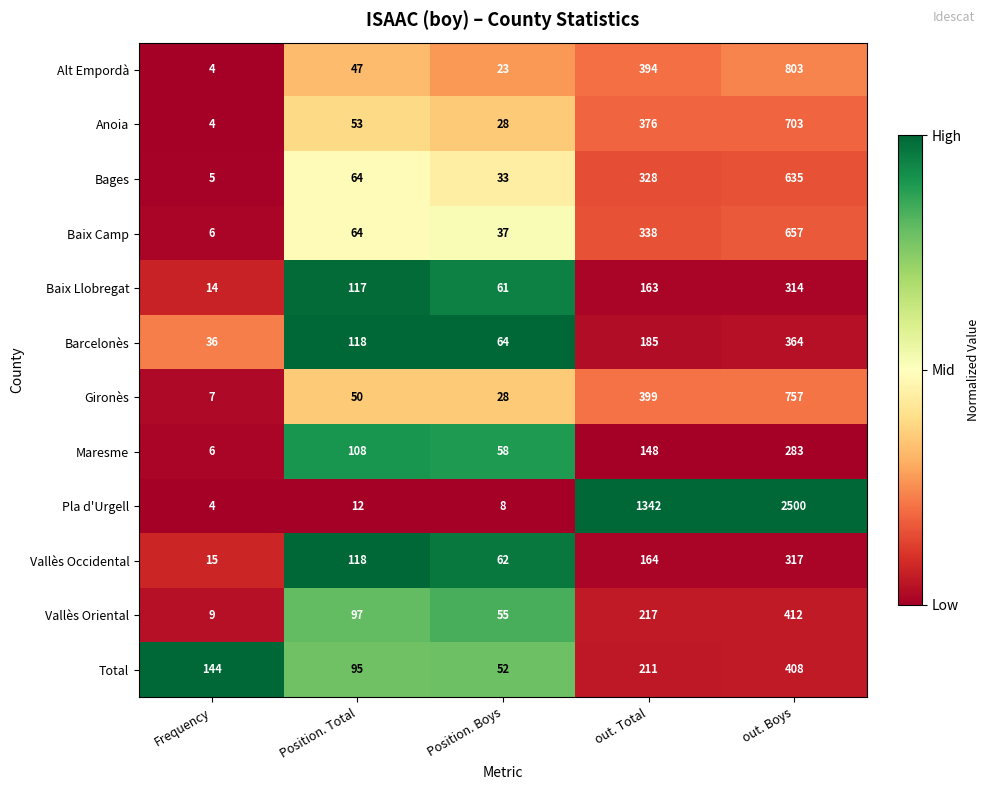

What is the total value across all series at Frequency?

254